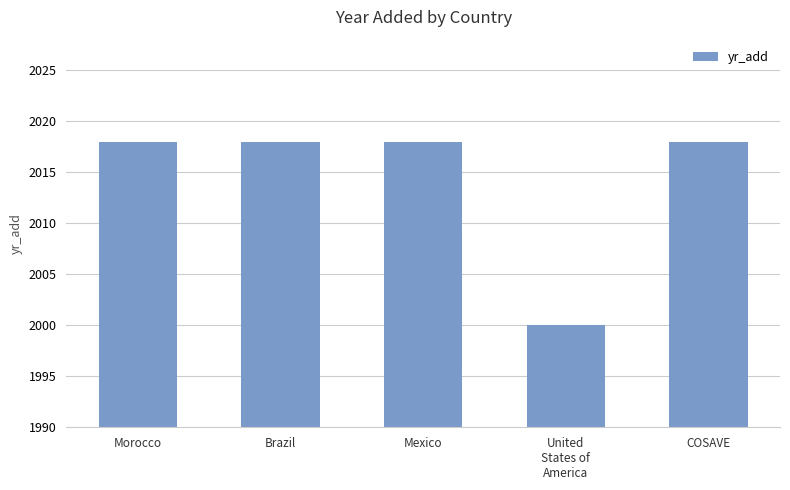

True or false: the data shows 1048 at Brazil.

False